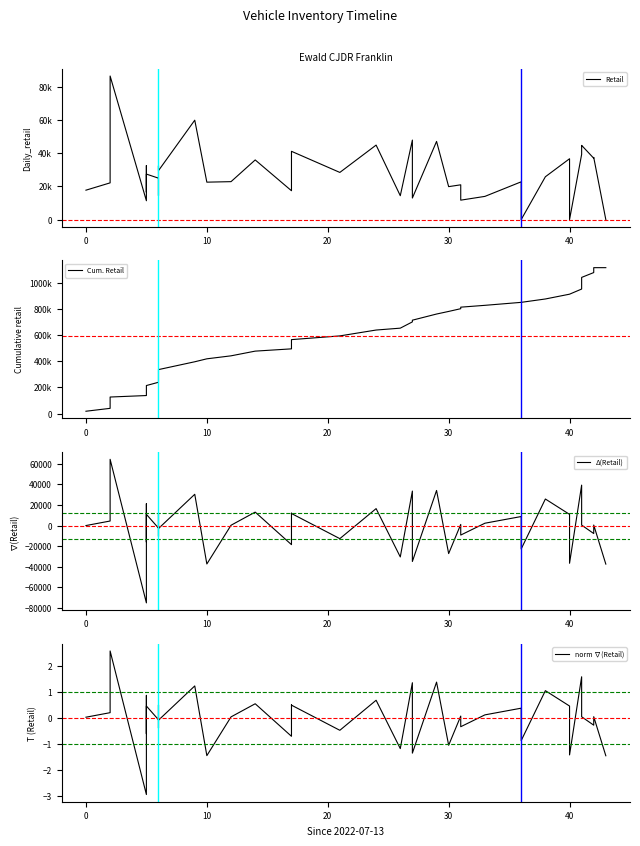

Reading right to left, list all the values displayed in this chart.

Retail: 0.0	37498.0	36997.0	44755.0	44317.0	39333.0	0.0	36690.0	25823.0	0.0	22775.0	13992.0	11714.0	20967.0	19871.0	47134.0	12995.0	47944.0	14404.0	44920.0	28438.0	41171.0	29452.0	17395.0	35967.0	22875.0	22570.0	59949.0	29532.0	32431.0	20516.0	14435.0	24982.0	27430.0	16552.0	32588.0	11357.0	86579.0	22150.0	17733.0
Cum. Retail: 1116231.0	1116231.0	1078733.0	1041736.0	996981.0	952664.0	913331.0	913331.0	876641.0	850818.0	850818.0	828043.0	814051.0	802337.0	781370.0	761499.0	714365.0	701370.0	653426.0	639022.0	594102.0	565664.0	524493.0	495041.0	477646.0	441679.0	418804.0	396234.0	336285.0	306753.0	274322.0	253806.0	239371.0	214389.0	186959.0	170407.0	137819.0	126462.0	39883.0	17733.0
Δ(Retail): -37498.0	501.0	-7758.0	438.0	4984.0	39333.0	-36690.0	10867.0	25823.0	-22775.0	8783.0	2278.0	-9253.0	1096.0	-27263.0	34139.0	-34949.0	33540.0	-30516.0	16482.0	-12733.0	11719.0	12057.0	-18572.0	13092.0	305.0	-37379.0	30417.0	-2899.0	11915.0	6081.0	-10547.0	-2448.0	10878.0	-16036.0	21231.0	-75222.0	64429.0	4417.0	0.0
norm ∇(Retail): -1.5	0.0	-0.3	0.0	0.2	1.6	-1.4	0.4	1.0	-0.9	0.4	0.1	-0.3	0.1	-1.1	1.4	-1.4	1.3	-1.2	0.7	-0.5	0.5	0.5	-0.7	0.5	0.0	-1.5	1.2	-0.1	0.5	0.3	-0.4	-0.1	0.4	-0.6	0.9	-3.0	2.6	0.2	0.0